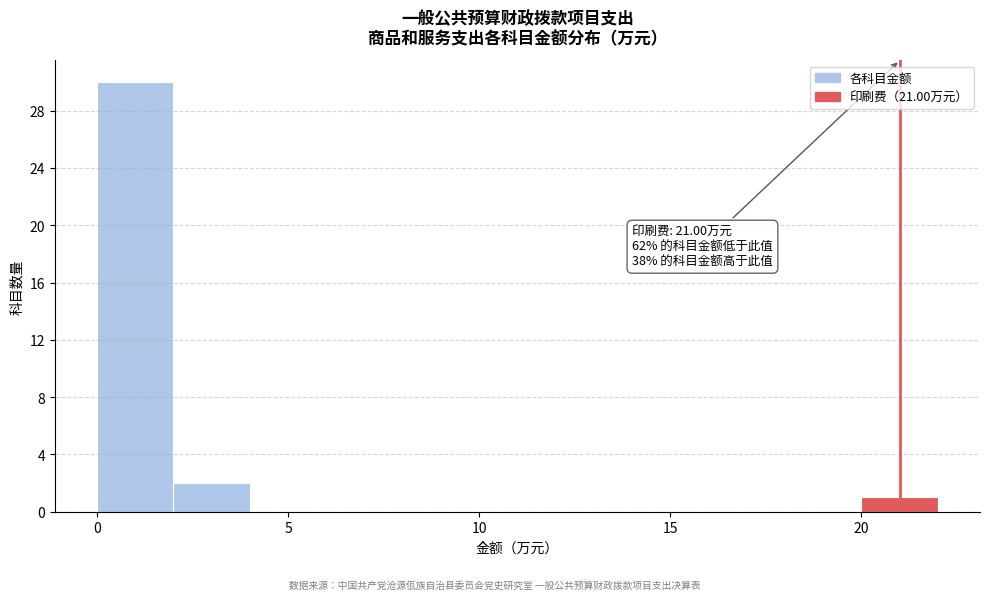

Over which range of the x-axis is the bar tallest?

0 to 2